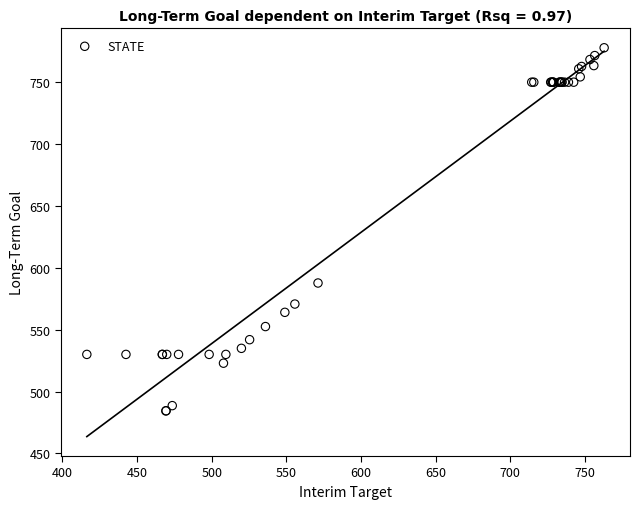

What Y value in the scatter plot is closest to 631?

587.7